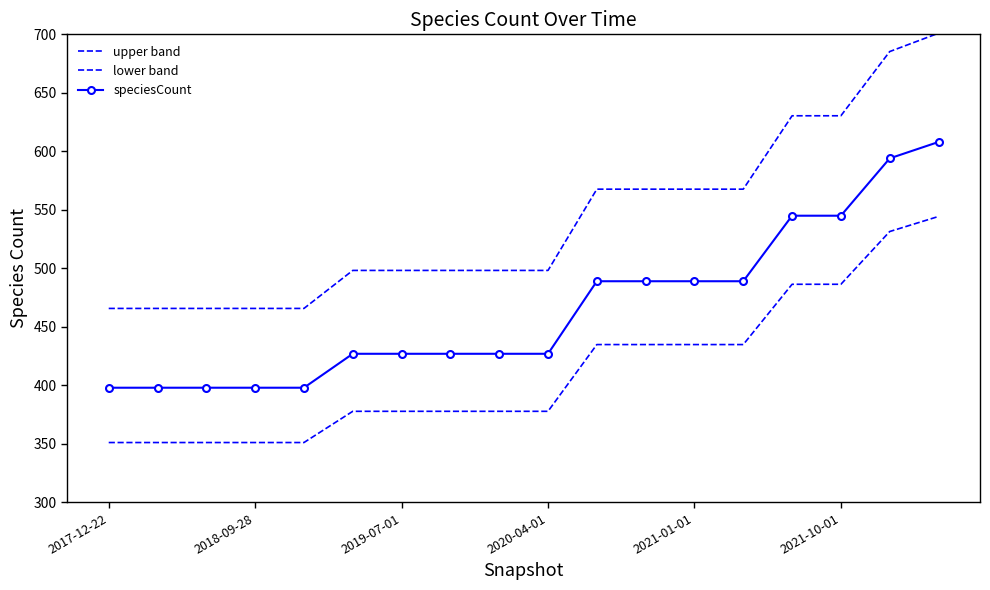

List the series in order of their overall mean, lowest first.

lower band, speciesCount, upper band